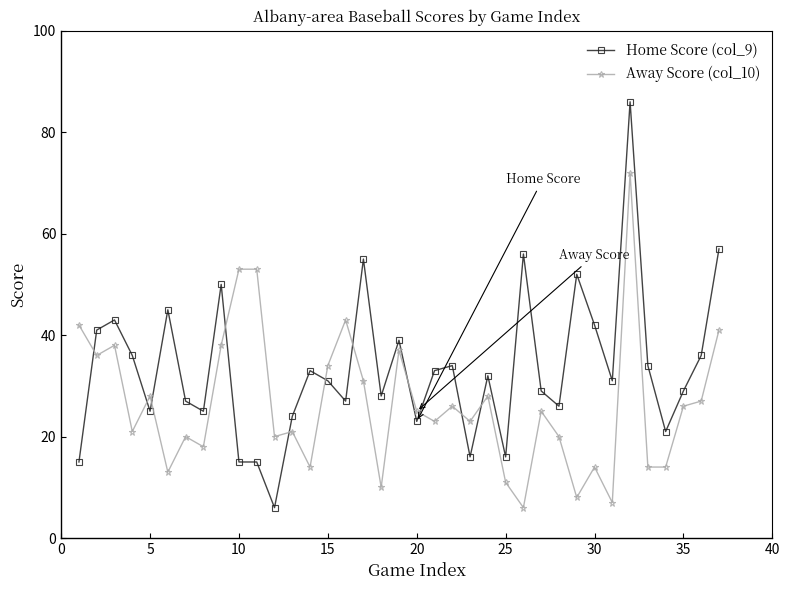

Reading left to right, transcribe all the data shown in this chart.

Home Score (col_9): 15	41	43	36	25	45	27	25	50	15	15	6	24	33	31	27	55	28	39	23	33	34	16	32	16	56	29	26	52	42	31	86	34	21	29	36	57
Away Score (col_10): 42	36	38	21	28	13	20	18	38	53	53	20	21	14	34	43	31	10	37	25	23	26	23	28	11	6	25	20	8	14	7	72	14	14	26	27	41